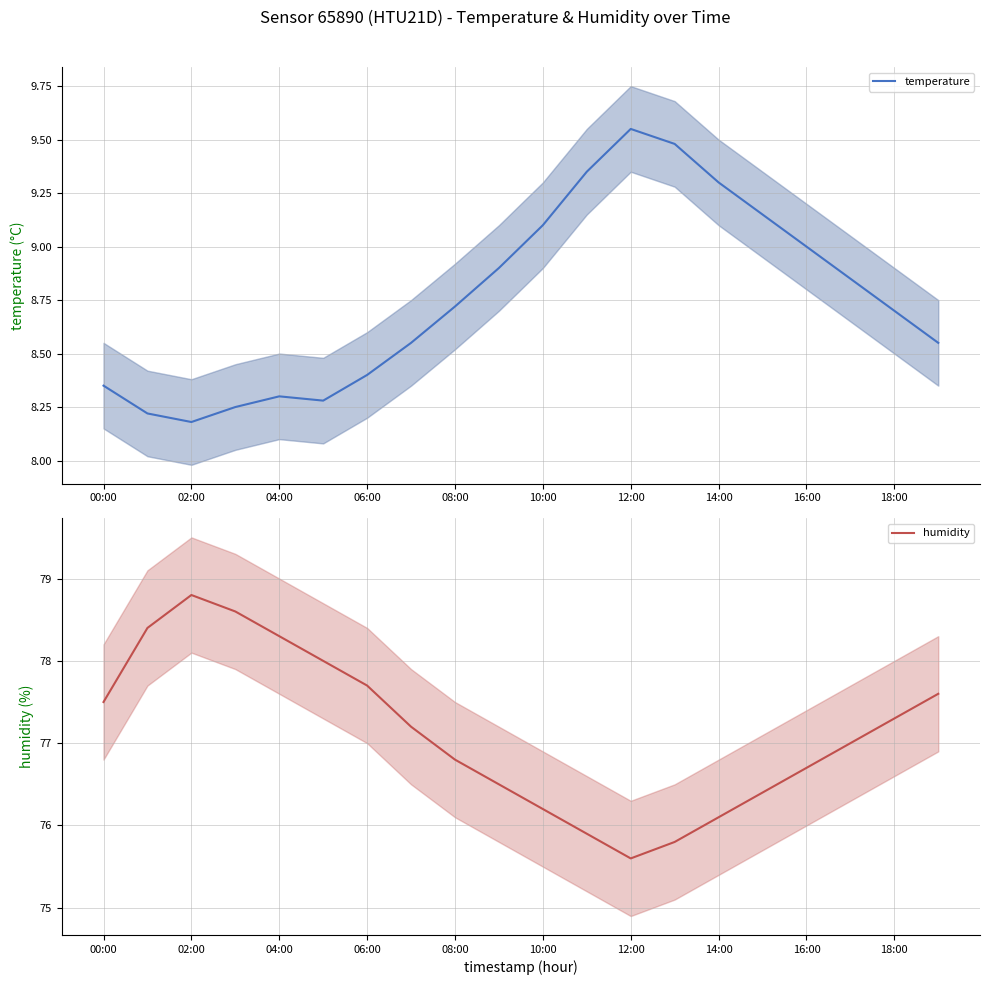

Does the chart have visible grid lines?

Yes